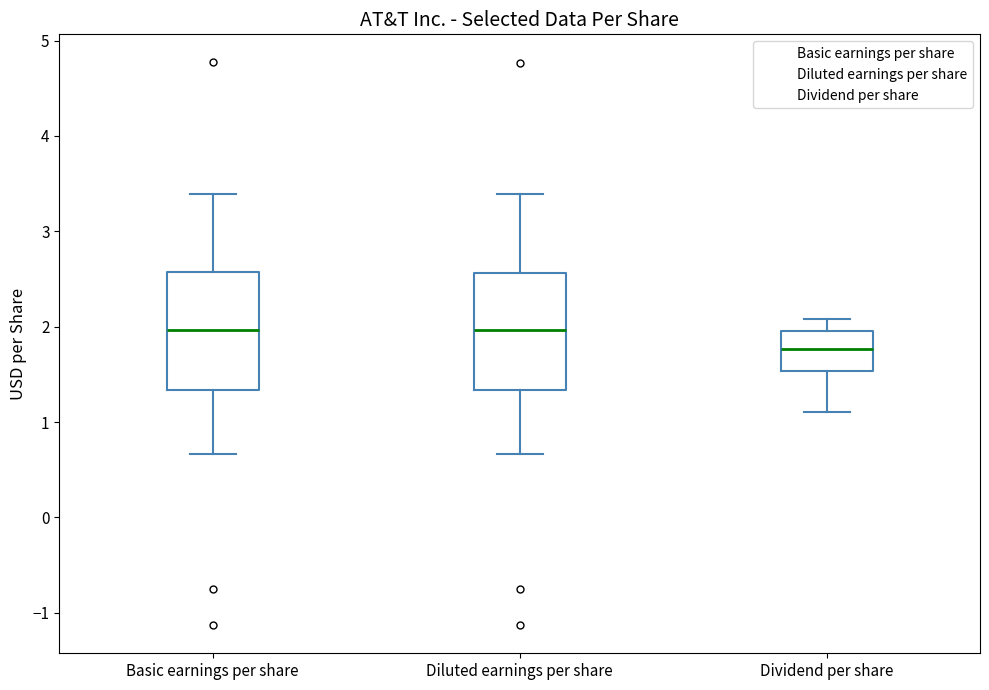

Reading left to right, transcribe this box plot: for each box, give where its median line is, the range the box spans, and where its two whiskers end, as read against the y-axis. The values are not printed on the chart, so give them approximately, as read against the axis.

Basic earnings per share: median 2.0, box 1.3 to 2.6, whiskers 0.7 to 3.4
Diluted earnings per share: median 2.0, box 1.3 to 2.6, whiskers 0.7 to 3.4
Dividend per share: median 1.8, box 1.5 to 2.0, whiskers 1.1 to 2.1